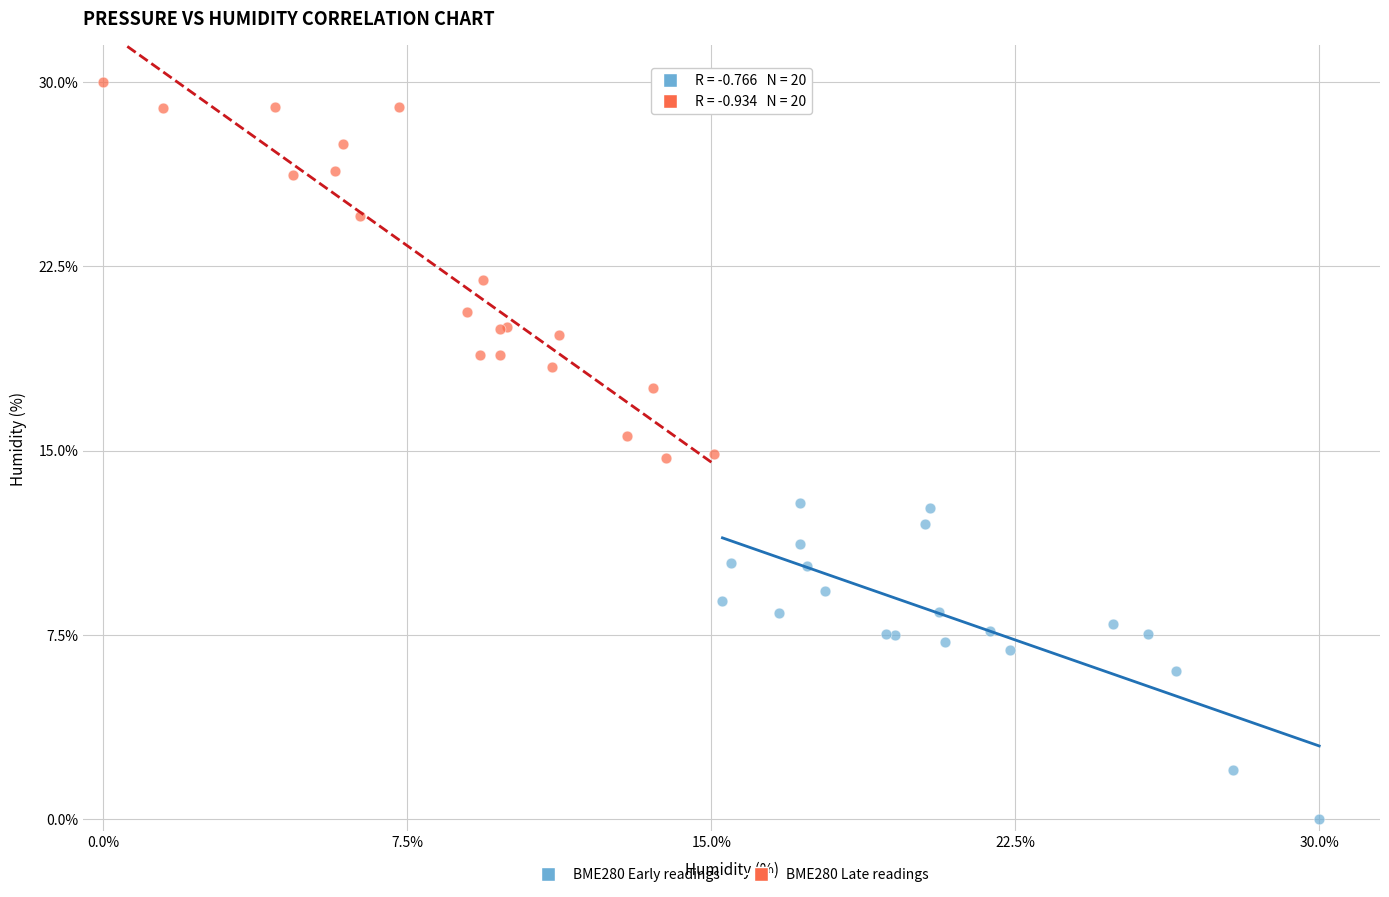

What are all the series names shown in the legend?

BME280 Early readings, BME280 Late readings